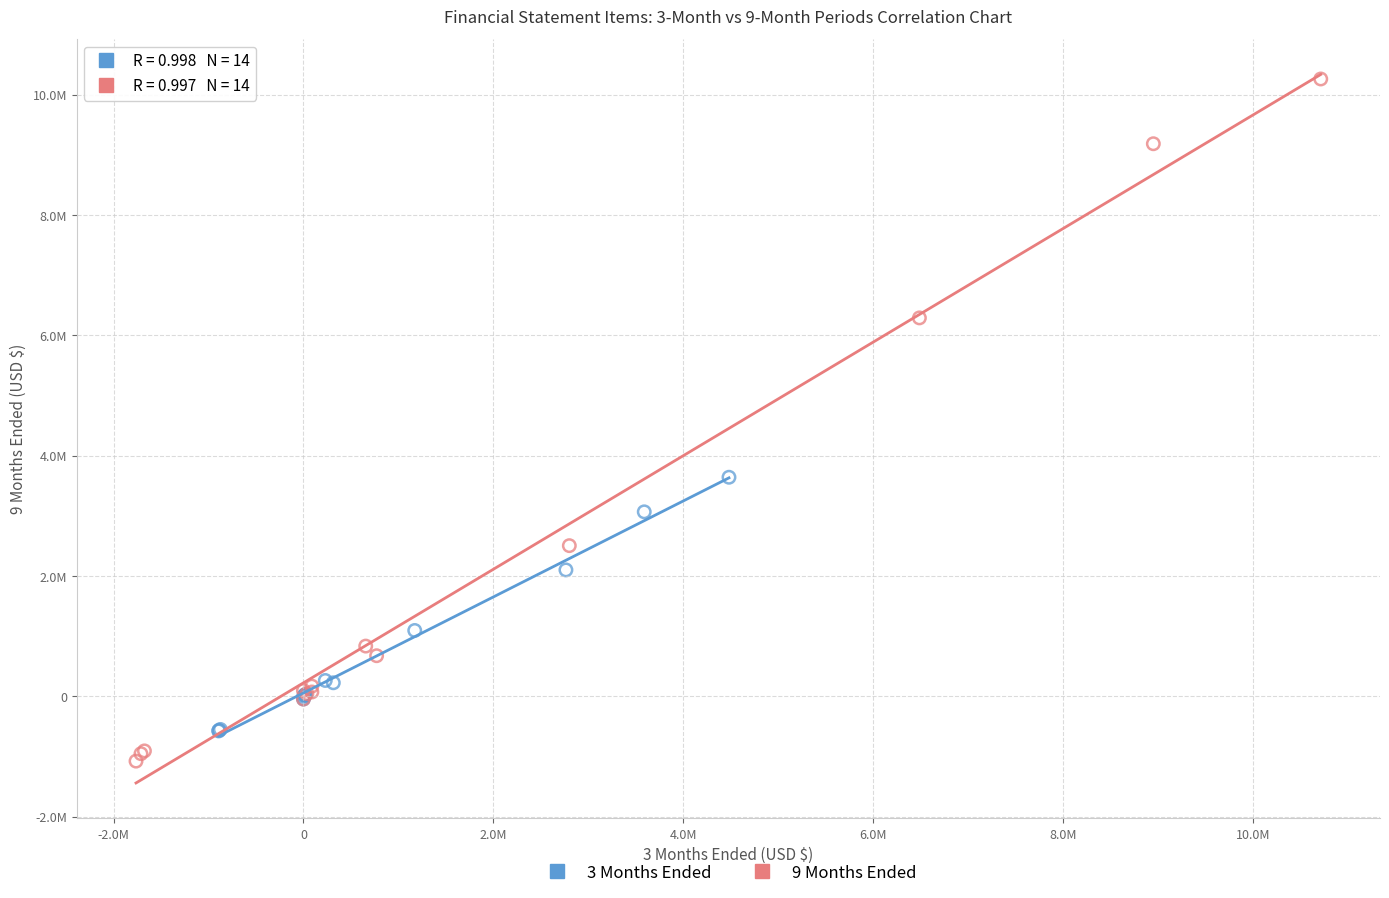

What are all the series names shown in the legend?

3 Months Ended, 9 Months Ended